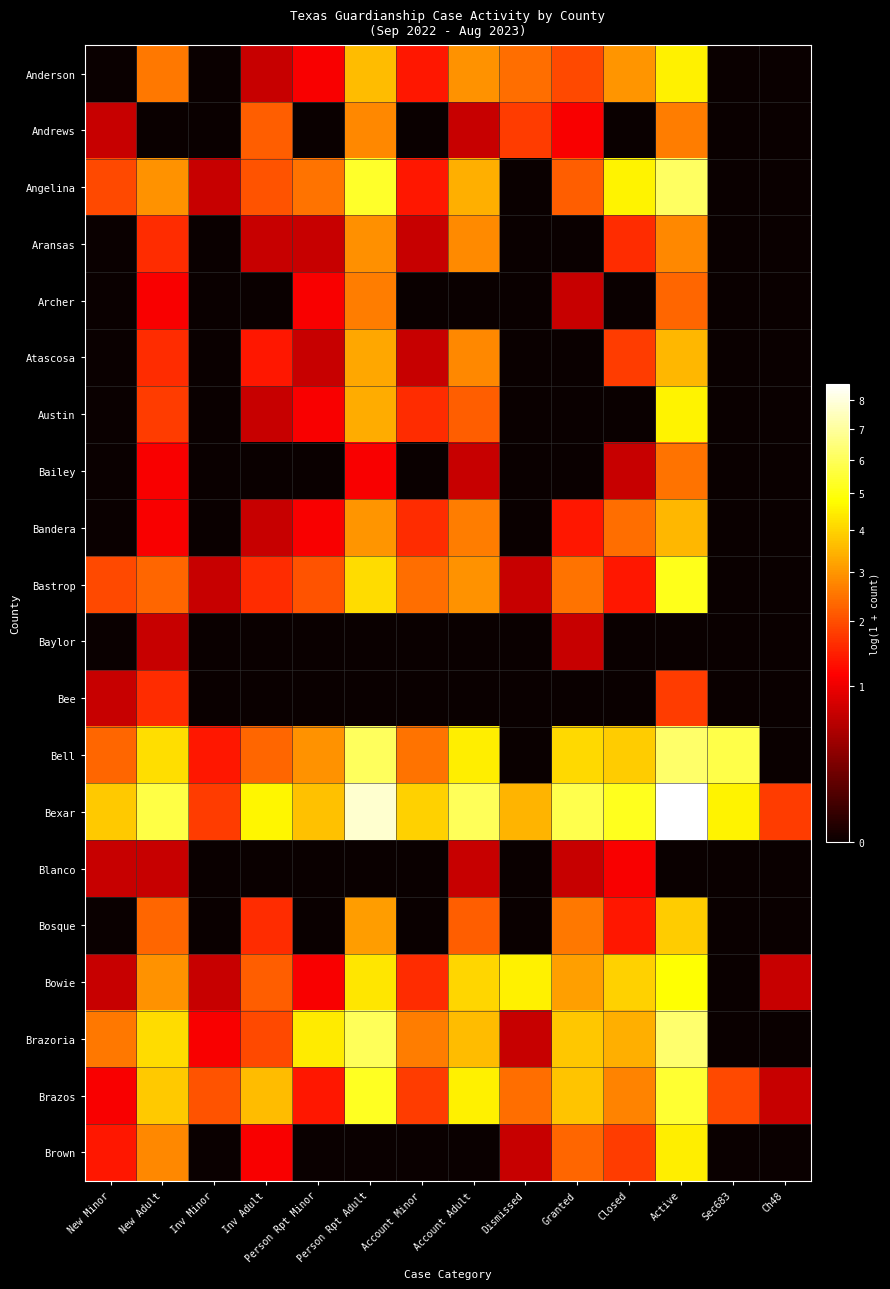

What is the total value across all series at Sec683?

12.3